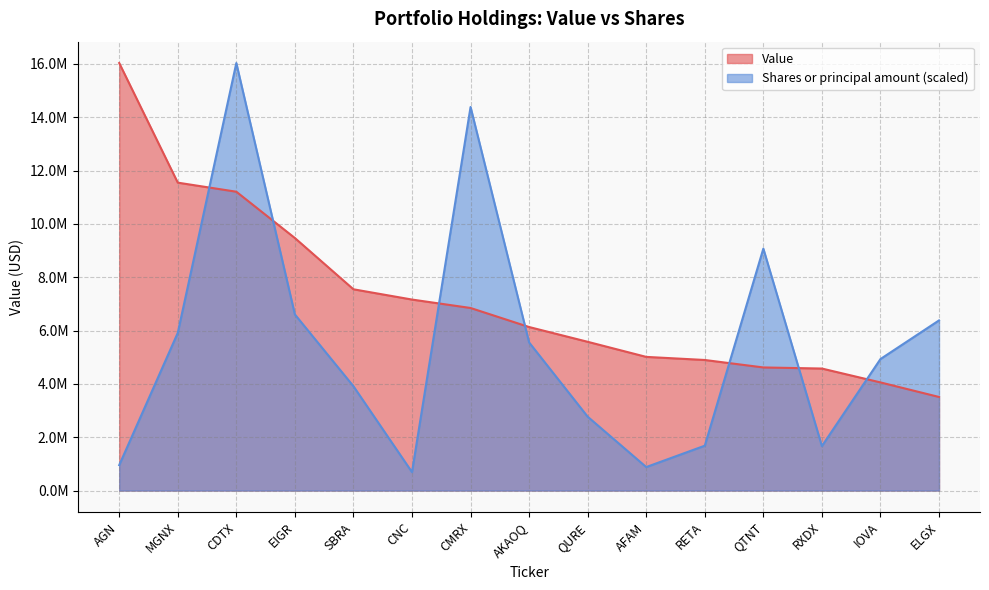

What is the average value of the Value series?

7212000.0